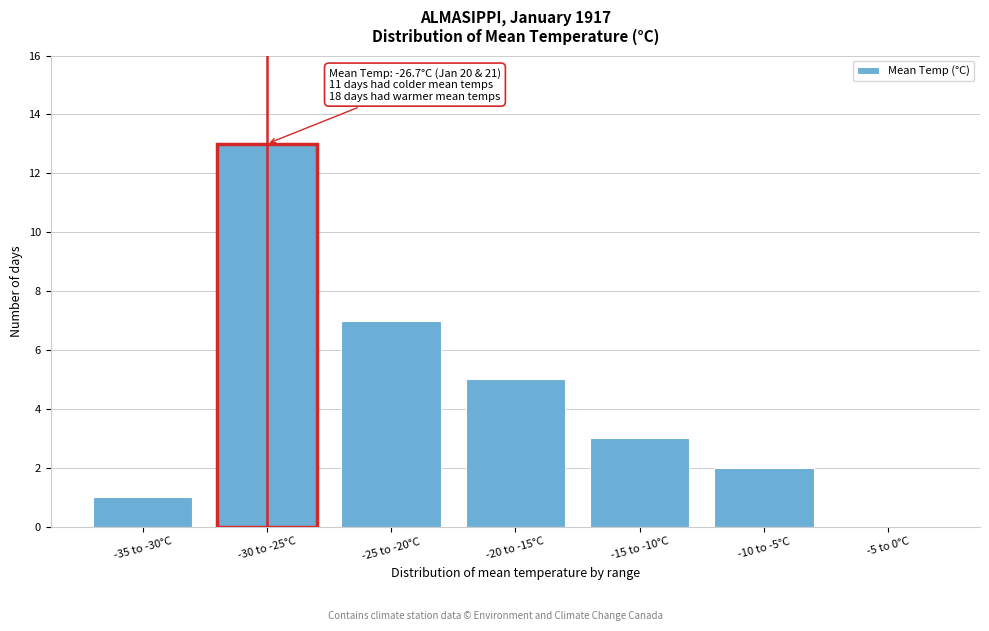

Reading left to right, extract all data points from this chart.

-35 to -30°C=1	-30 to -25°C=13	-25 to -20°C=7	-20 to -15°C=5	-15 to -10°C=3	-10 to -5°C=2	-5 to 0°C=0